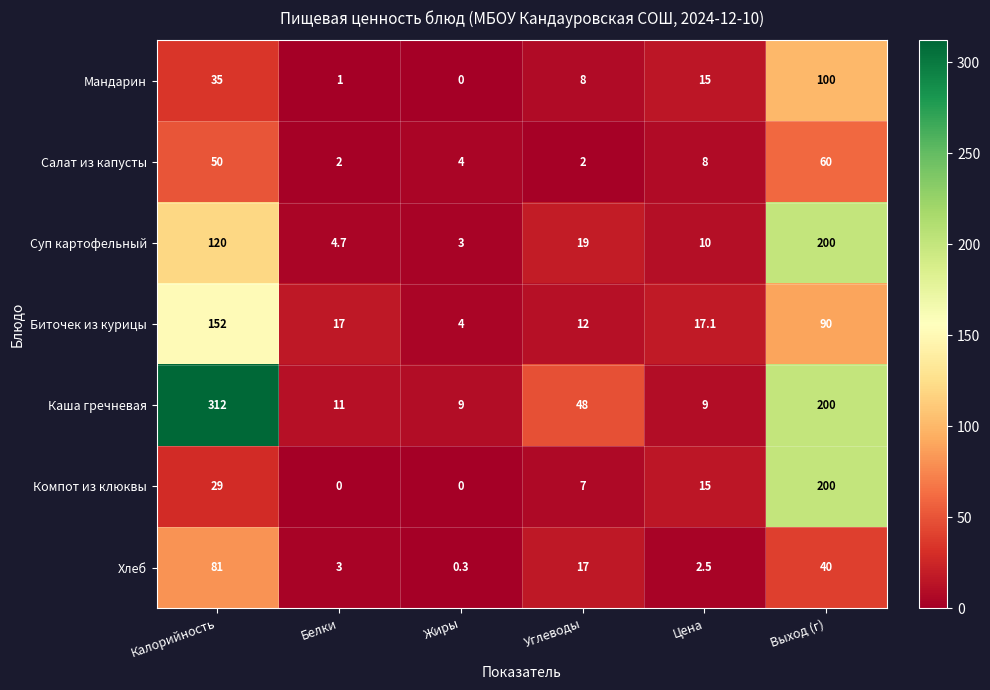

The Суп картофельный series shows 85.4 at Выход (г). True or false?

False